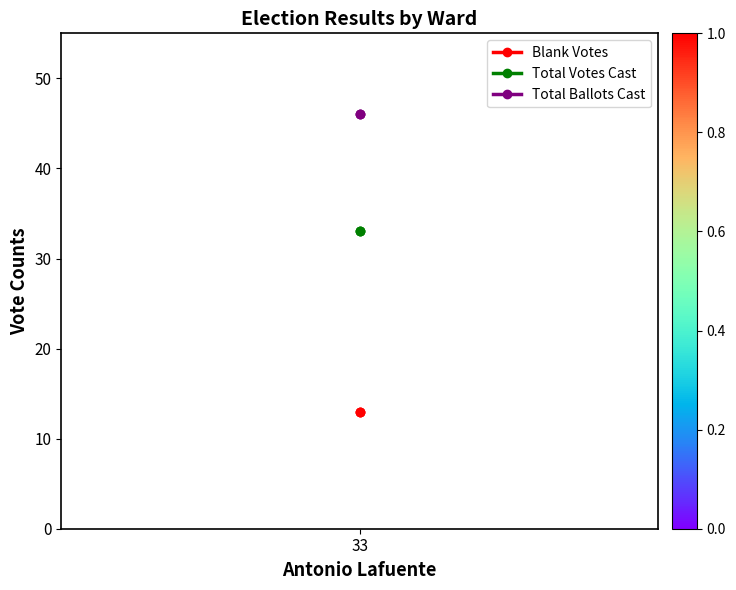

What is the label of the 3rd point from the right?

33